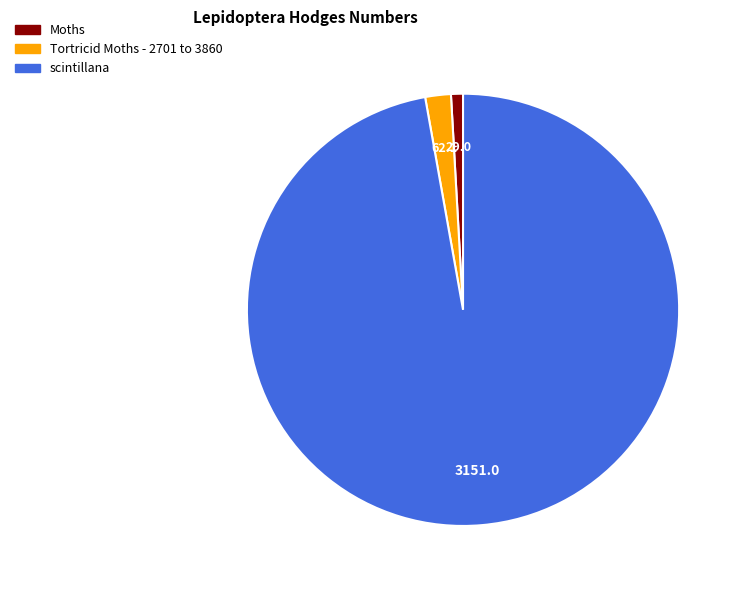

Is there a majority slice in this chart?

Yes